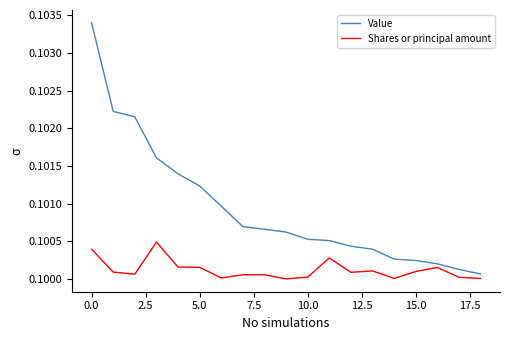

List the series in order of their overall mean, lowest first.

Shares or principal amount, Value